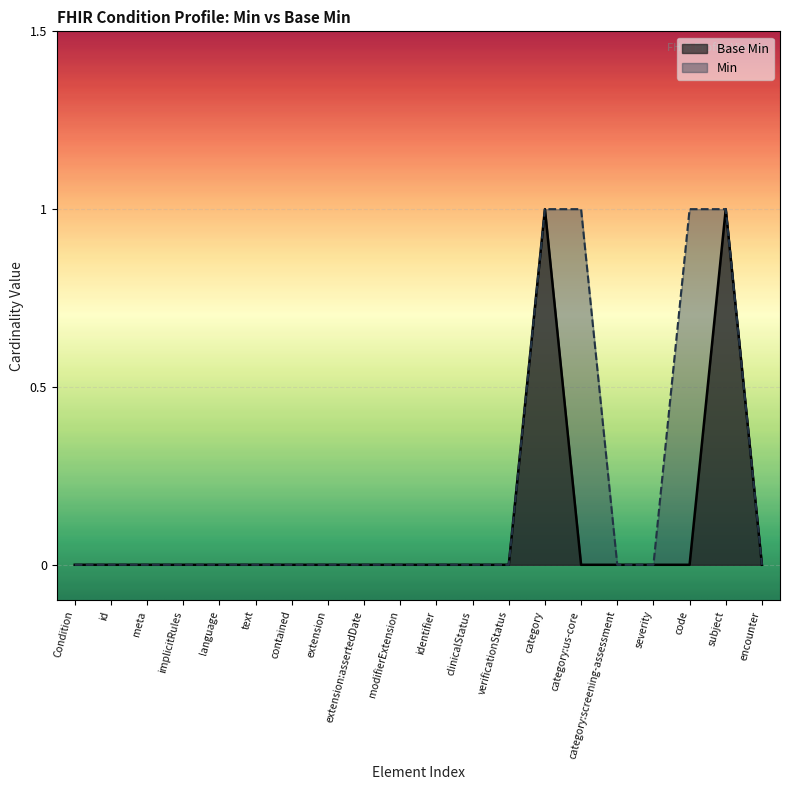

Which series has the largest total across all categories?

Min